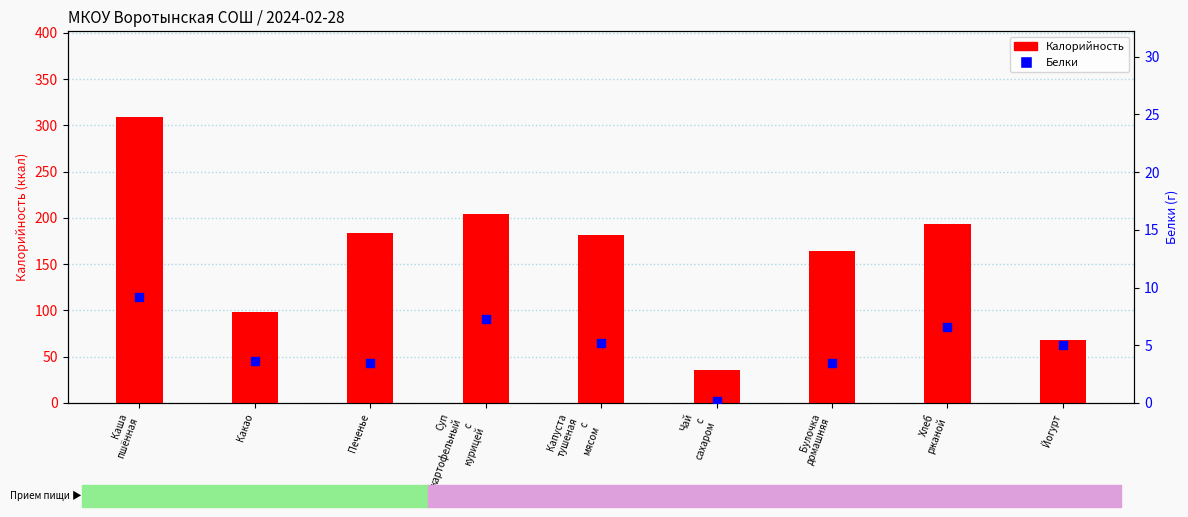

Which series contains the lowest Y value?

Белки